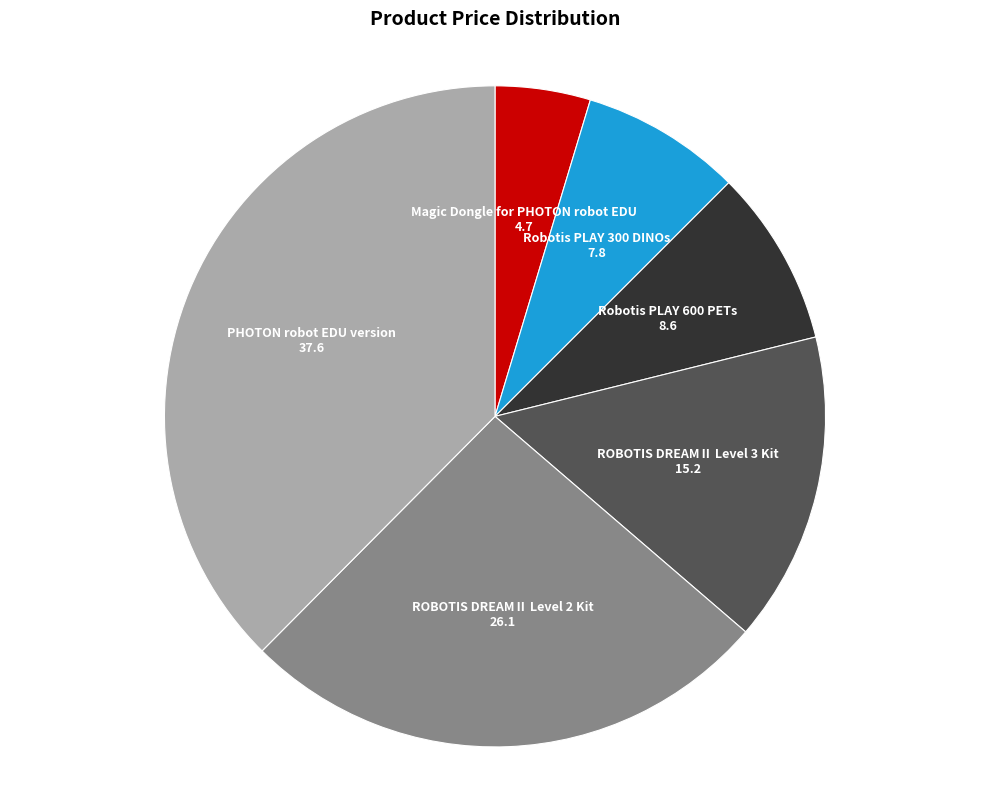

Does ROBOTIS DREAMⅡ Level 3 Kit account for over 50% of the chart?

No